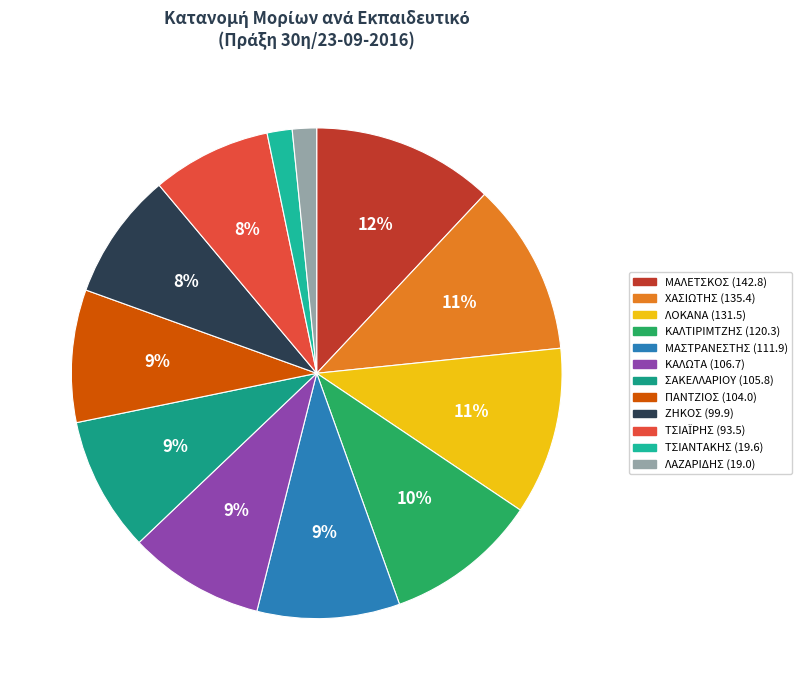

To the nearest percent, what is the difference between the ΤΣΙΑΪΡΗΣ and ΜΑΣΤΡΑΝΕΣΤΗΣ slice percentages?

2%